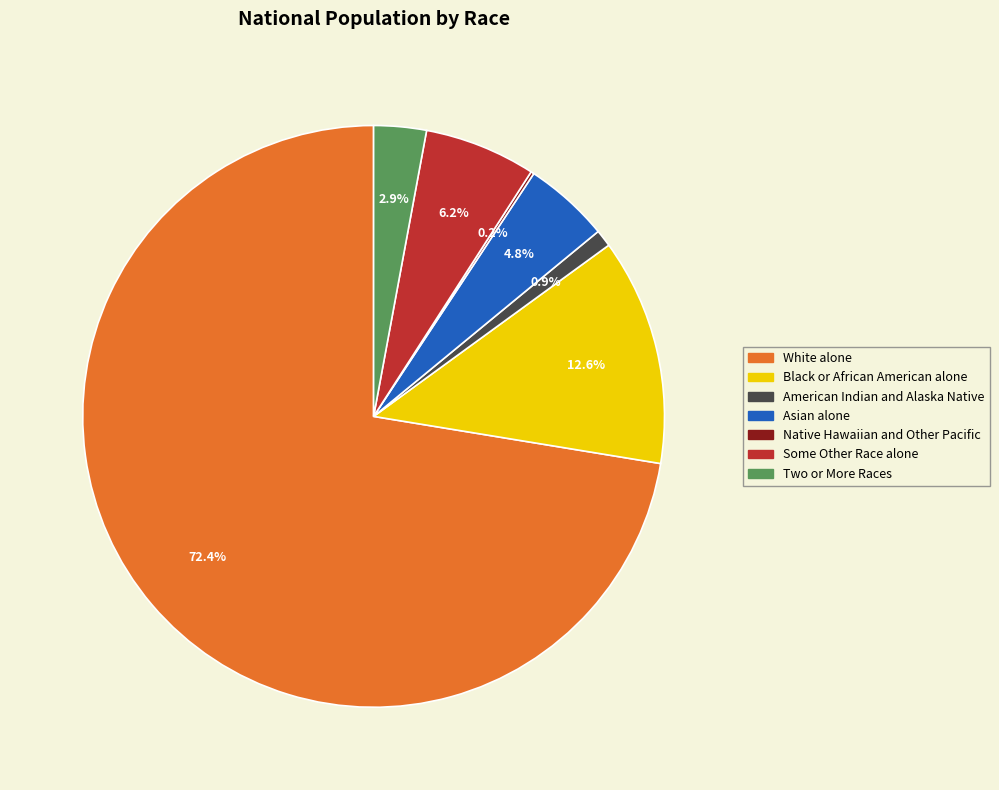

Between Two or More Races and American Indian and Alaska Native, which is larger?

Two or More Races